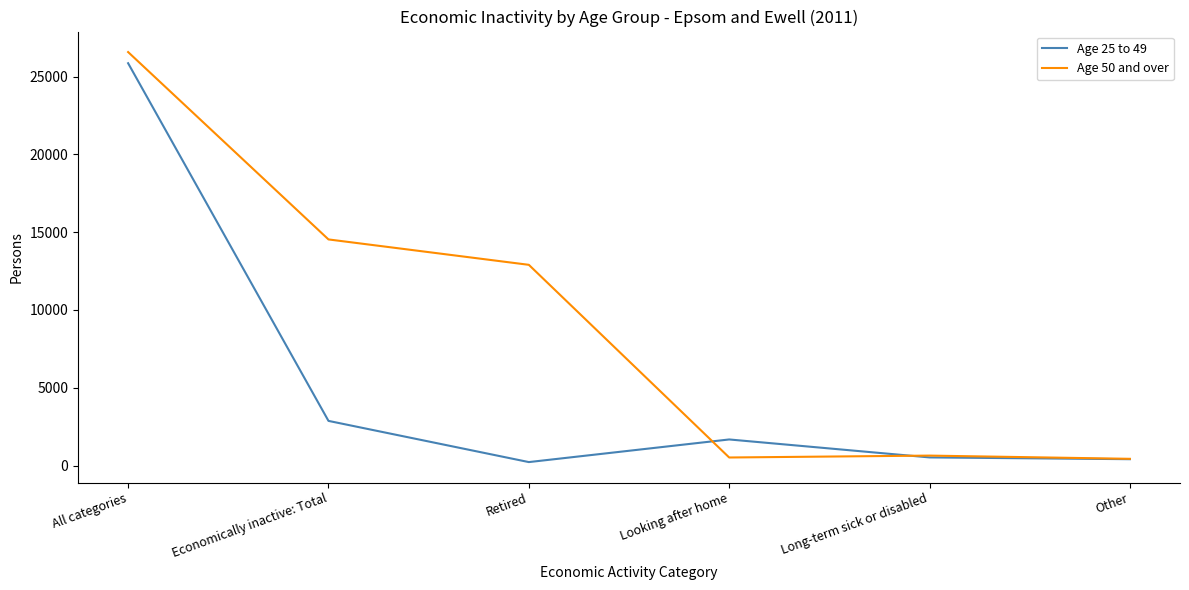

True or false: Age 50 and over has a value of 24113 at Economically inactive: Total.

False